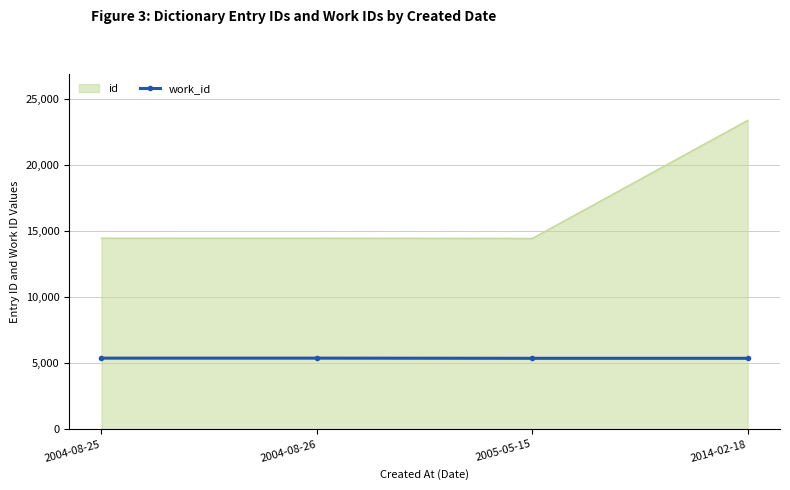

How many values in the work_id series are below 5391?

2